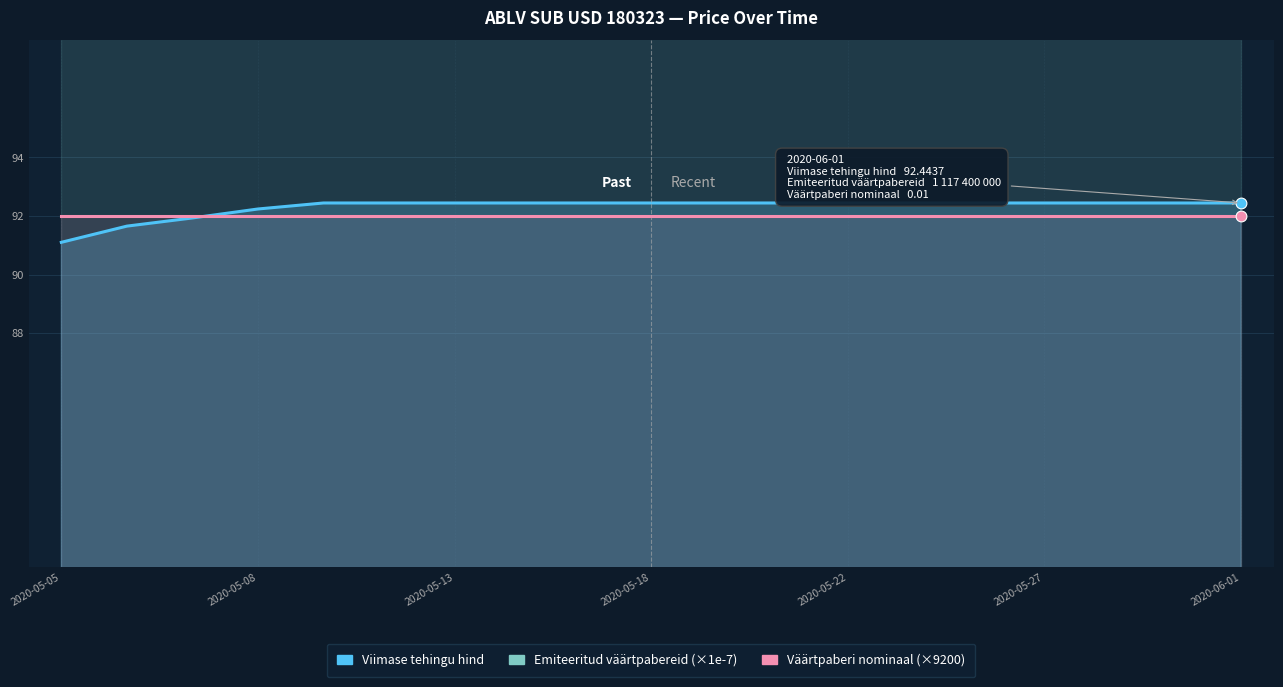

At how many categories does at least one series exceed 94?

19